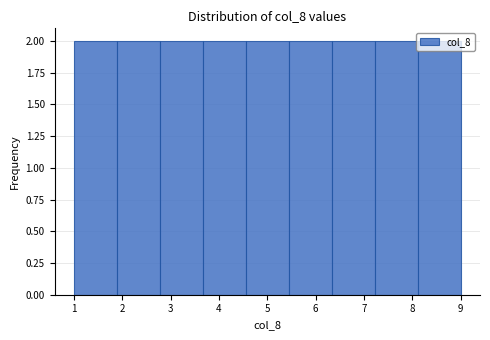

How tall is the bar that spans 1.9 to 2.8 on the x-axis? Neither the bar edges nor the heights are printed on the chart, so give them approximately, as read against the axes.

2